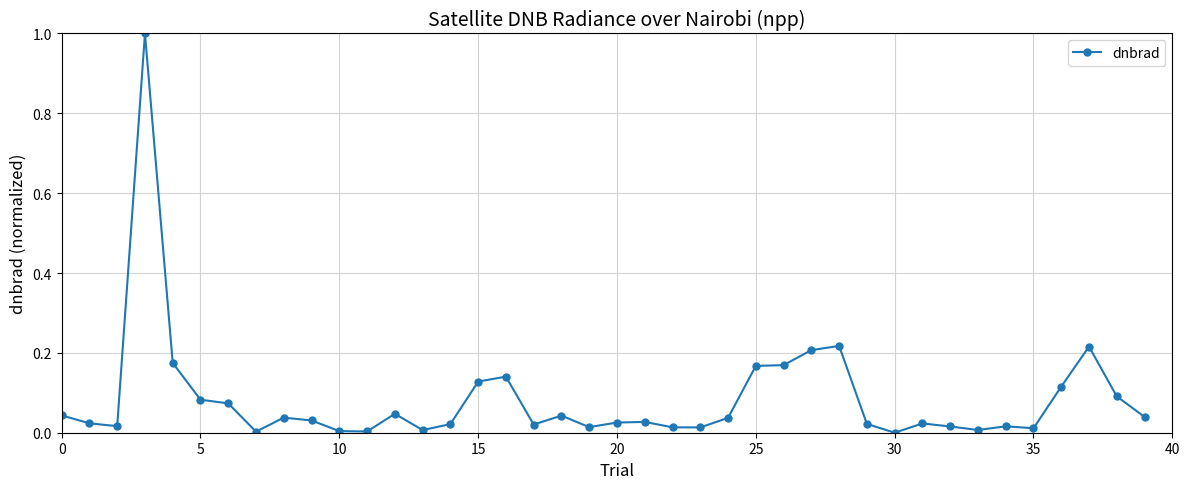

What is the maximum value shown in the chart?

1.0